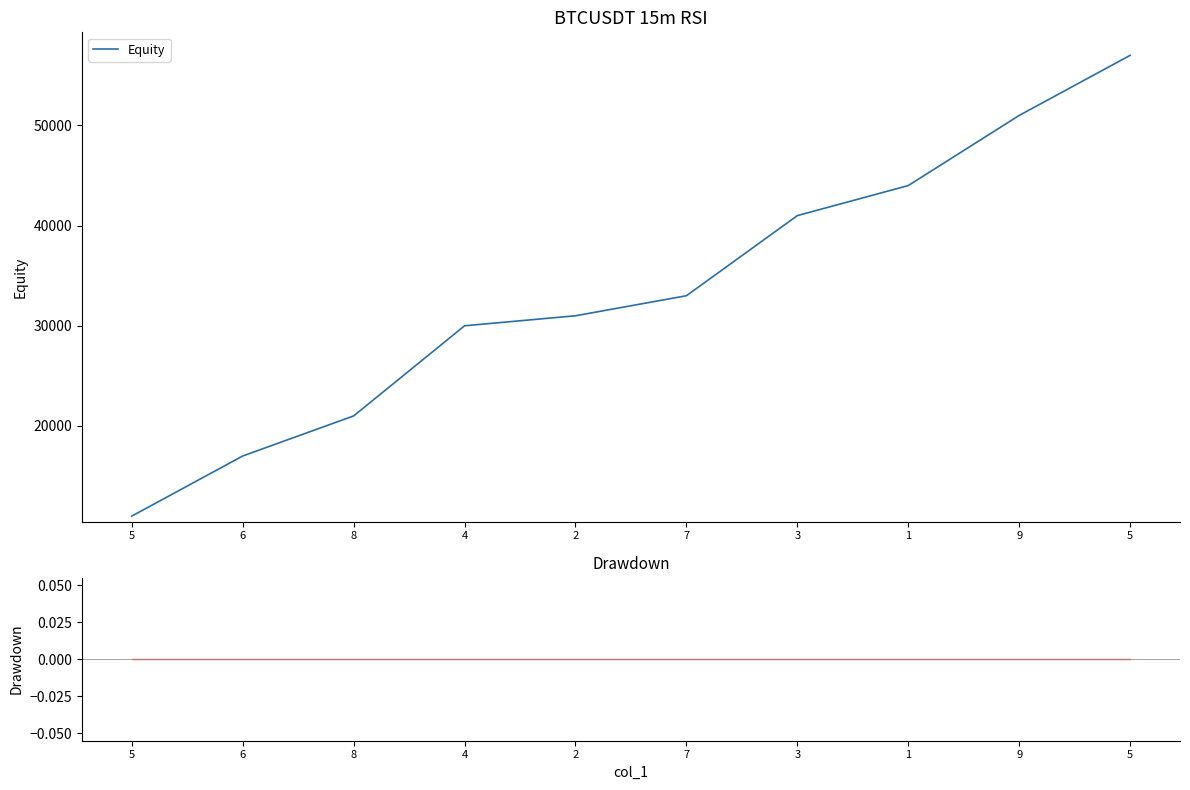

Which category has the lowest value across all series?

5